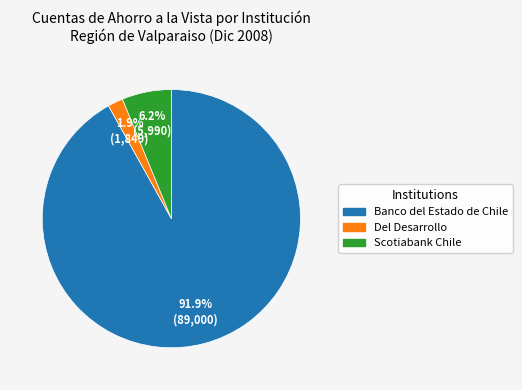

Which has a higher value, Scotiabank Chile or Del Desarrollo?

Scotiabank Chile